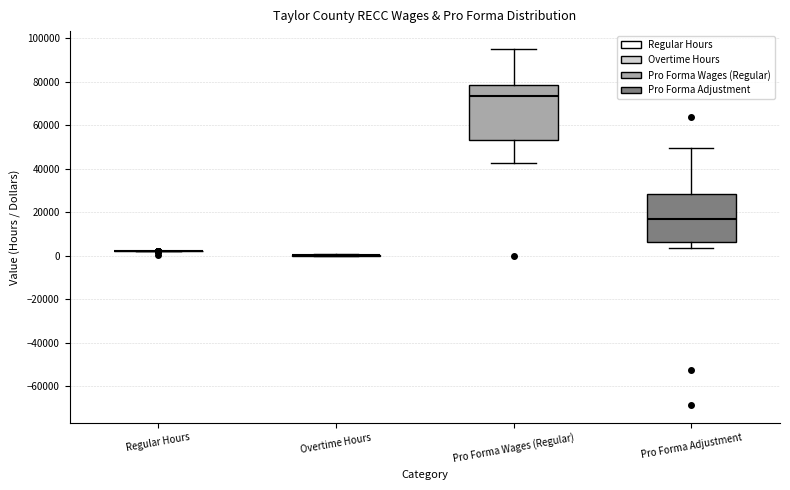

Reading left to right, transcribe this box plot: for each box, give where its median line is, the range the box spans, and where its two whiskers end, as read against the y-axis. The values are not printed on the chart, so give them approximately, as read against the axis.

Regular Hours: box collapsed to a line at 2000, whiskers 2000 to 2000
Overtime Hours: box collapsed to a line at 0, whiskers 0 to 0
Pro Forma Wages (Regular): median 74000, box 52000 to 78000, whiskers 42000 to 94000
Pro Forma Adjustment: median 16000, box 6000 to 28000, whiskers 4000 to 50000